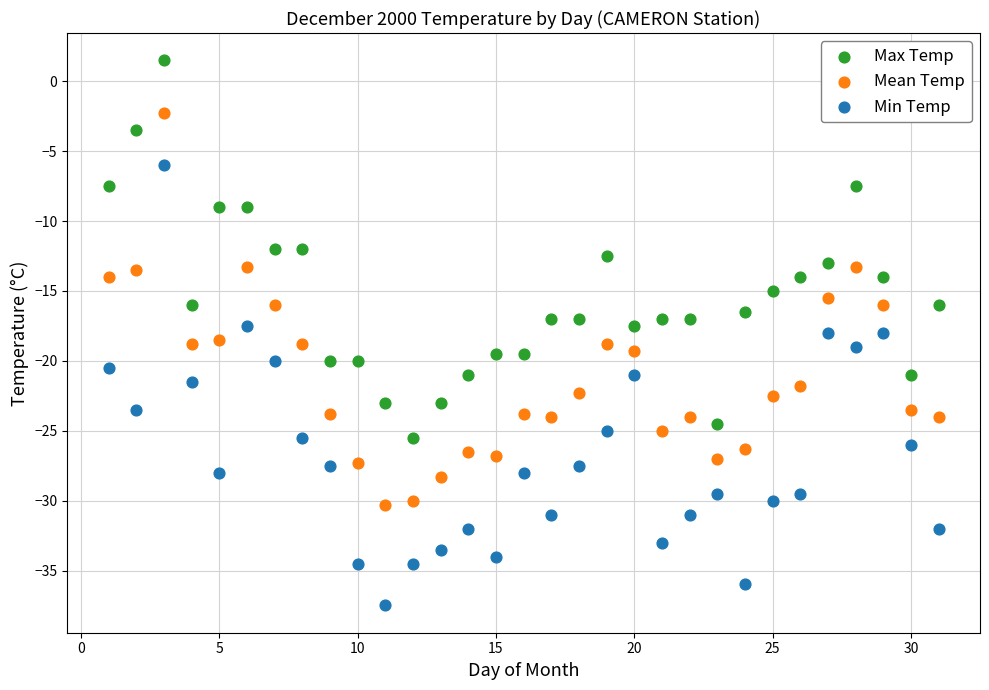

What is the X range (max minus min) for the scatter plot?

30.0